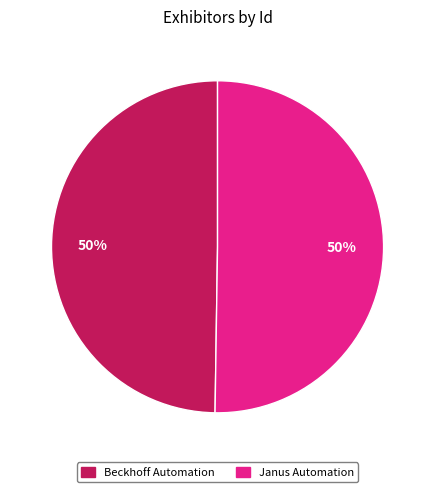

To the nearest percent, what is the combined percentage of Beckhoff Automation and Janus Automation?

100%